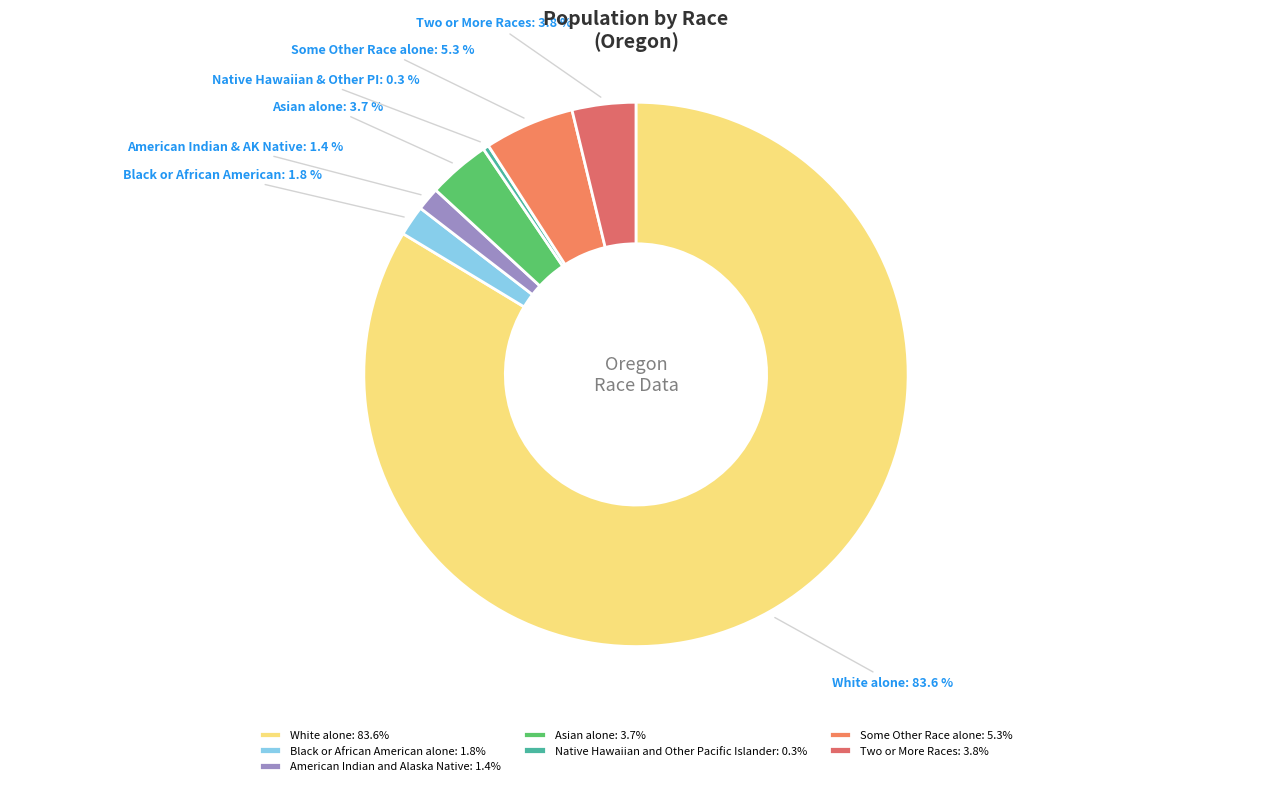

What portion of the pie excludes Two or More Races?

96.2%